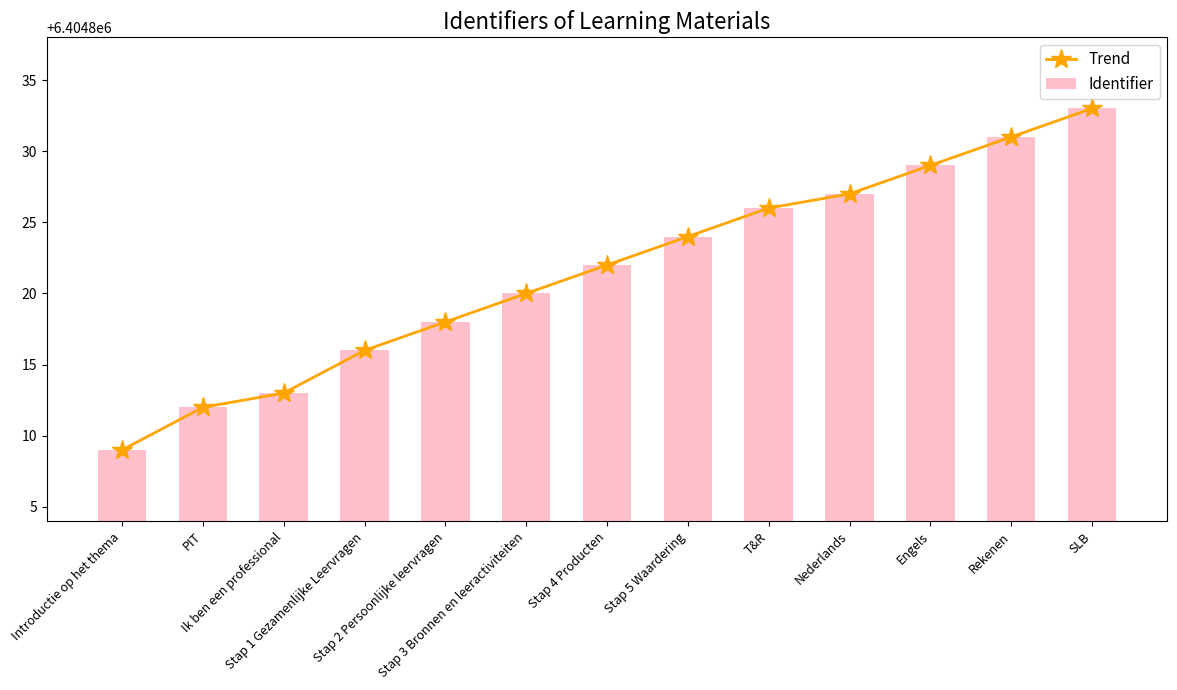

What is the sum of the Trend values at Ik ben een professional and Stap 1 Gezamenlijke Leervragen?

12809629